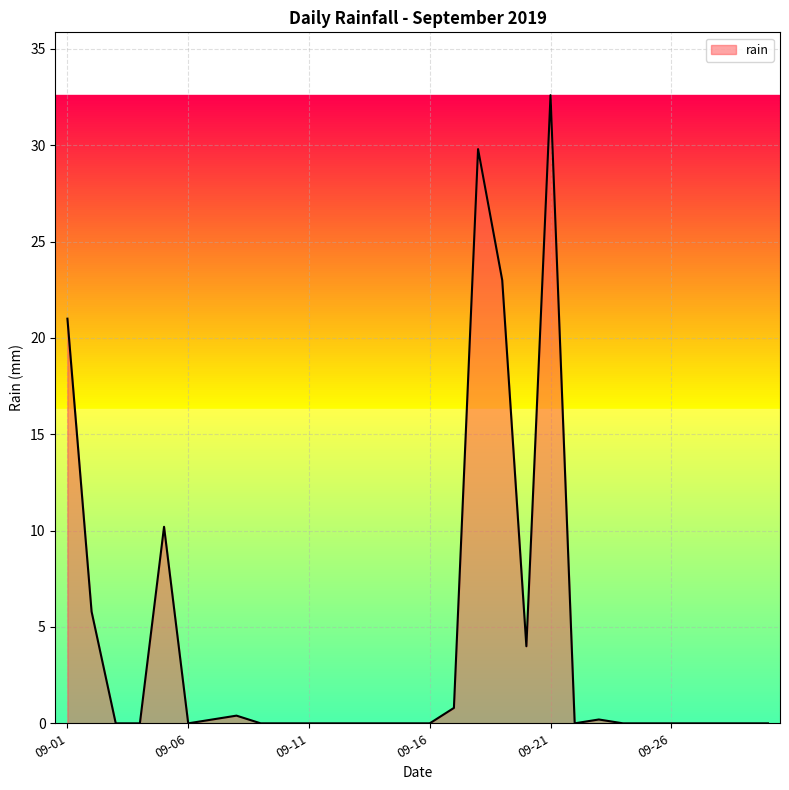

What is the difference between the maximum and minimum values?

32.6